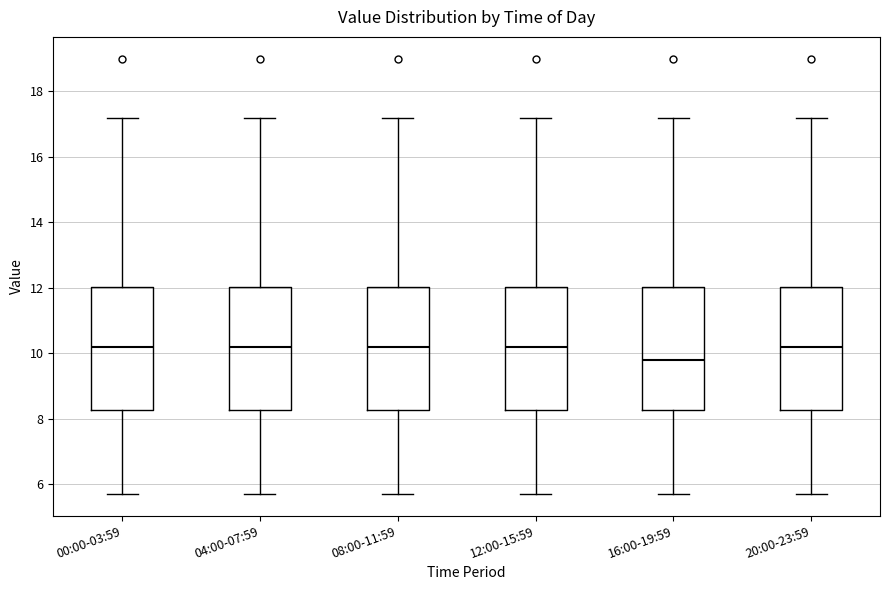

Reading left to right, read every box against the y-axis: the position of its median line, the range the box covers, and the ends of its whiskers. The values are not printed on the chart, so give them approximately, as read against the axis.

00:00-03:59: median 10.2, box 8.2 to 12.0, whiskers 5.8 to 17.2
04:00-07:59: median 10.2, box 8.2 to 12.0, whiskers 5.8 to 17.2
08:00-11:59: median 10.2, box 8.2 to 12.0, whiskers 5.8 to 17.2
12:00-15:59: median 10.2, box 8.2 to 12.0, whiskers 5.8 to 17.2
16:00-19:59: median 9.8, box 8.2 to 12.0, whiskers 5.8 to 17.2
20:00-23:59: median 10.2, box 8.2 to 12.0, whiskers 5.8 to 17.2